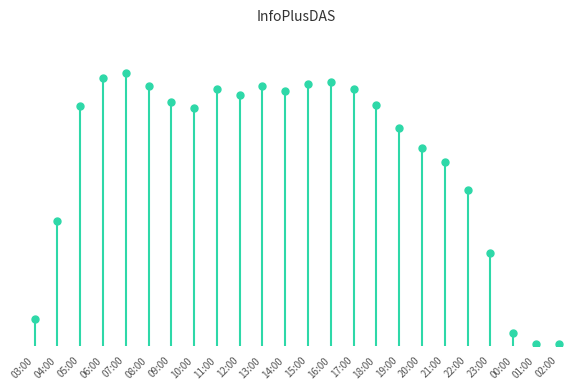

Rank the categories by value from highest to lowest.

07:00, 06:00, 16:00, 15:00, 08:00, 13:00, 11:00, 17:00, 14:00, 12:00, 09:00, 18:00, 05:00, 10:00, 19:00, 20:00, 21:00, 22:00, 04:00, 23:00, 03:00, 00:00, 02:00, 01:00